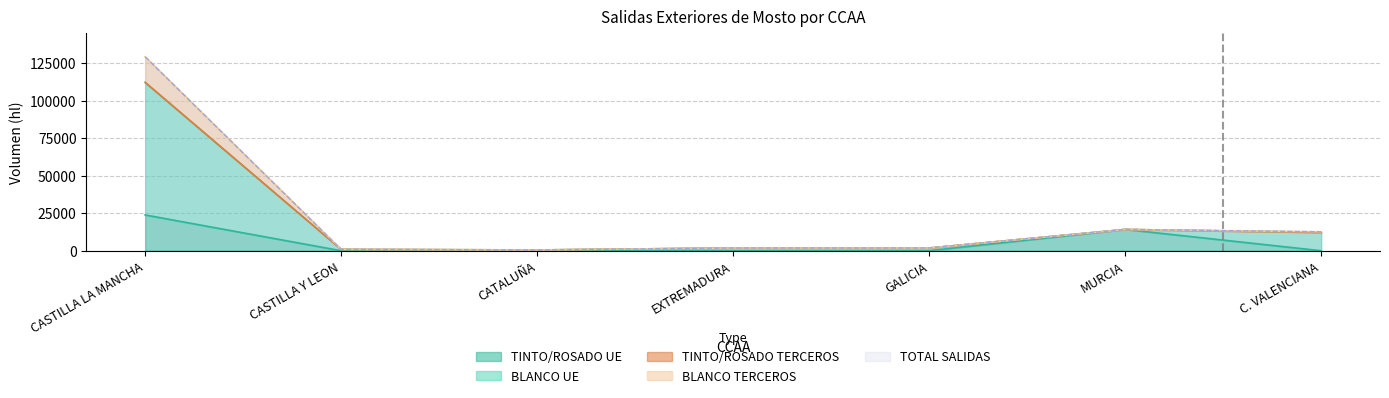

What is the value of the TINTO/ROSADO TERCEROS point at the 3rd from the left?

514